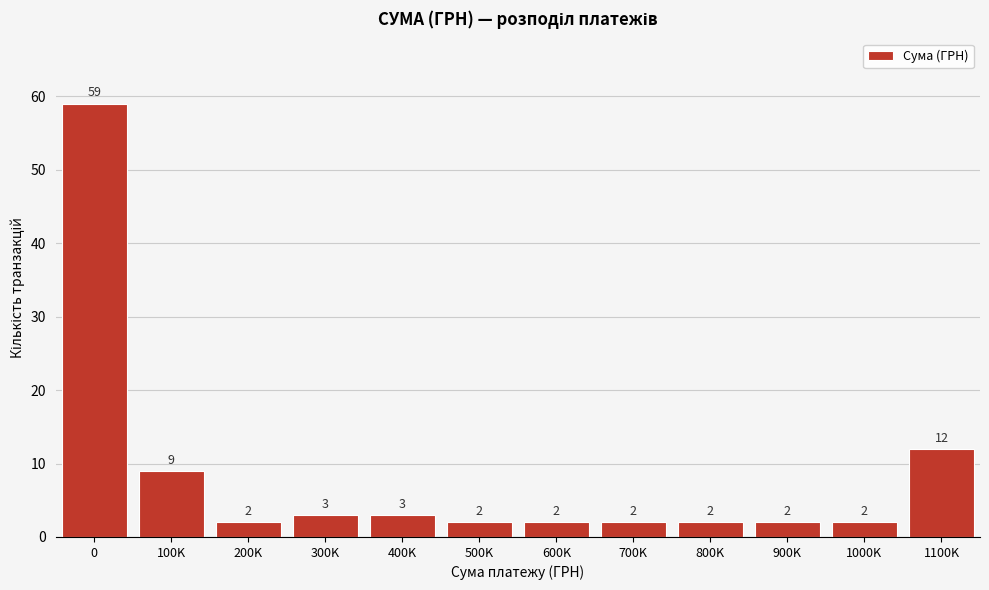

Reading left to right, list all the values displayed in this chart.

59	9	2	3	3	2	2	2	2	2	2	12